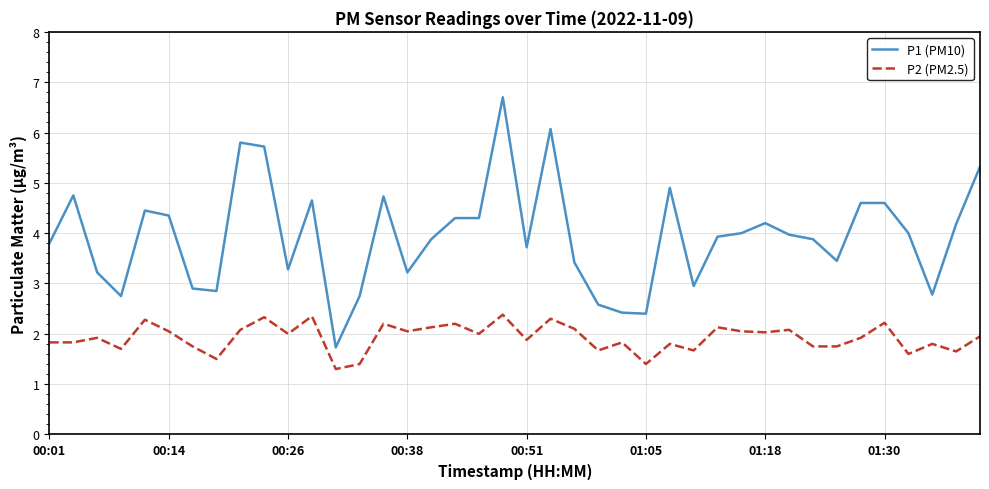

True or false: P1 (PM10) and P2 (PM2.5) intersect in this chart.

False